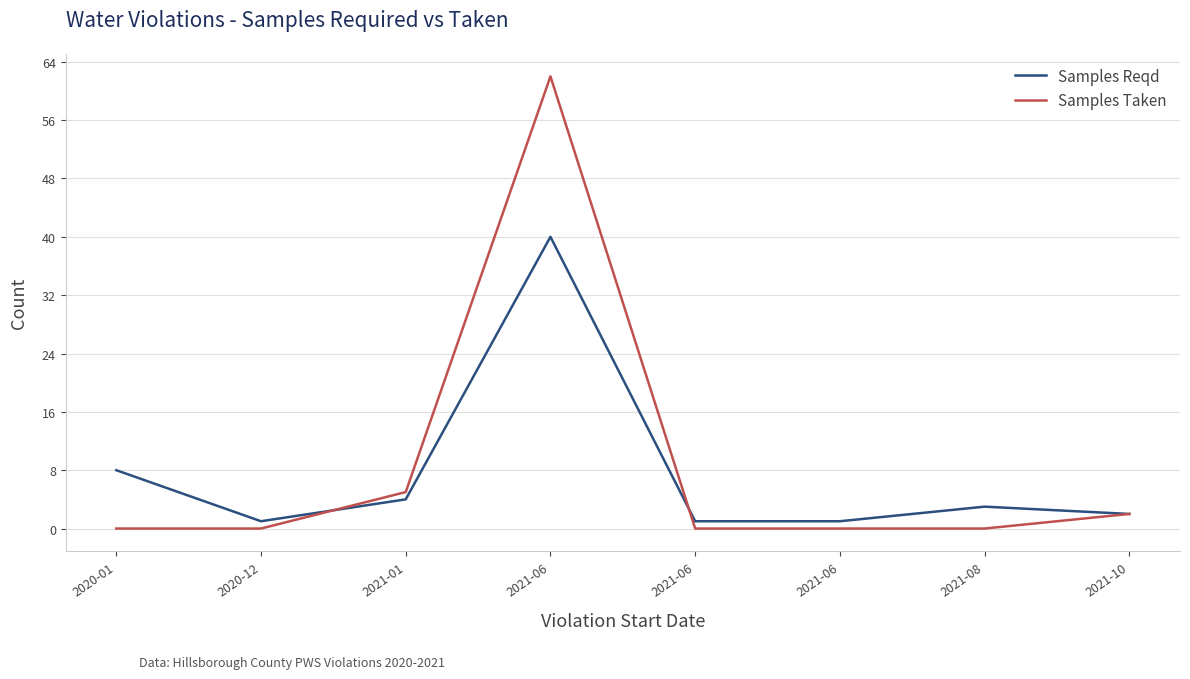

How many lines are shown in the chart?

2